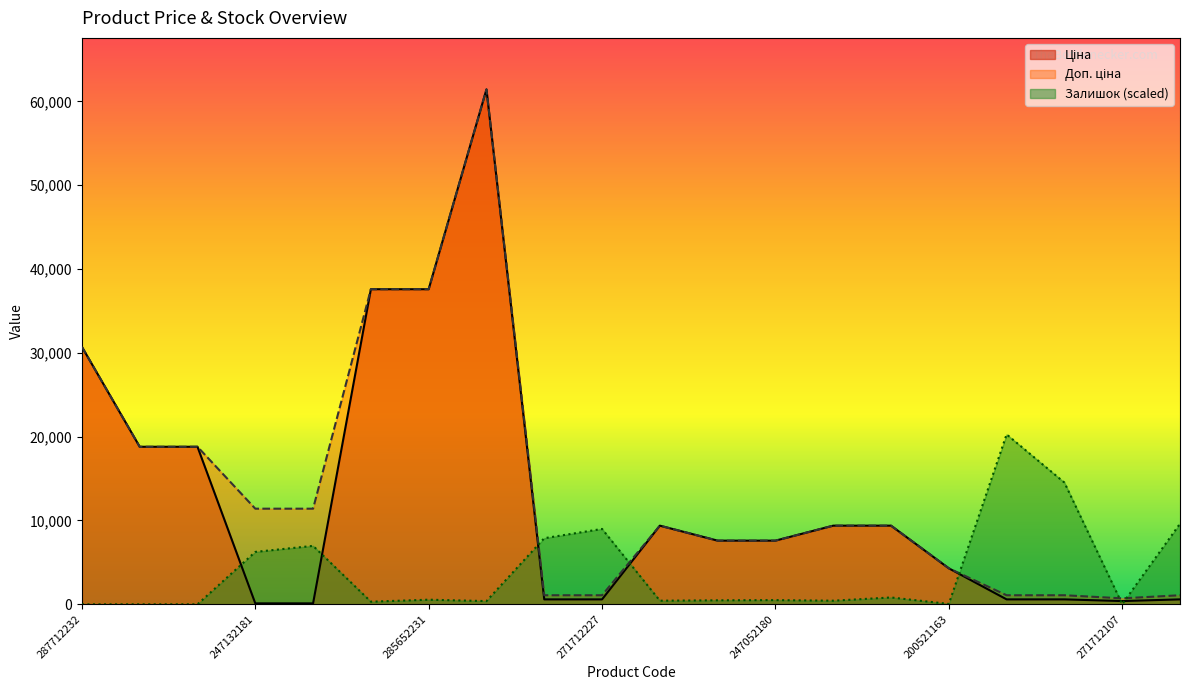

What is the sum of the Доп. ціна values at 247052180 and 271712108?

8678.2